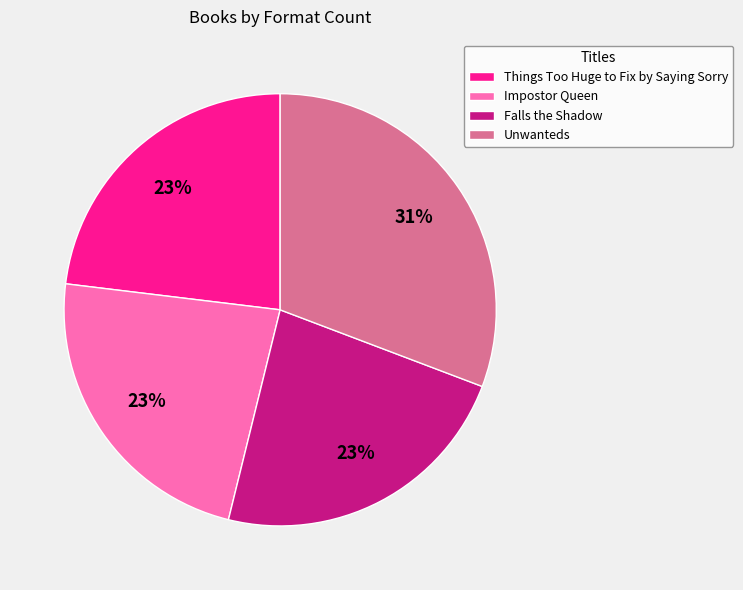

Is it true that Things Too Huge to Fix by Saying Sorry is 14% of the pie?

False